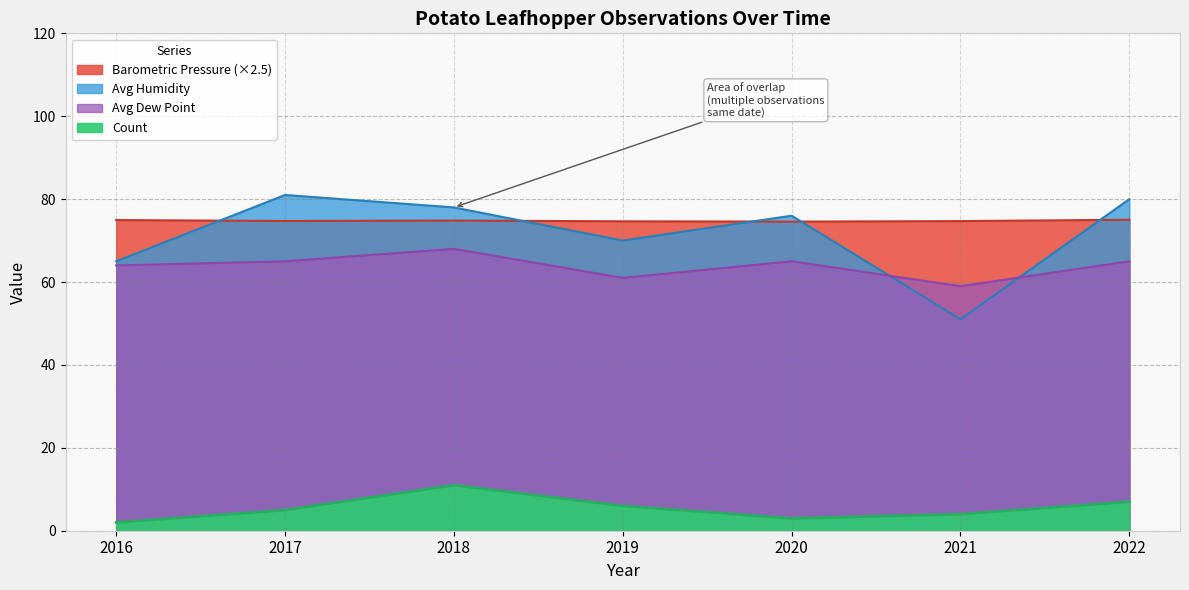

How many lines are shown in the chart?

4